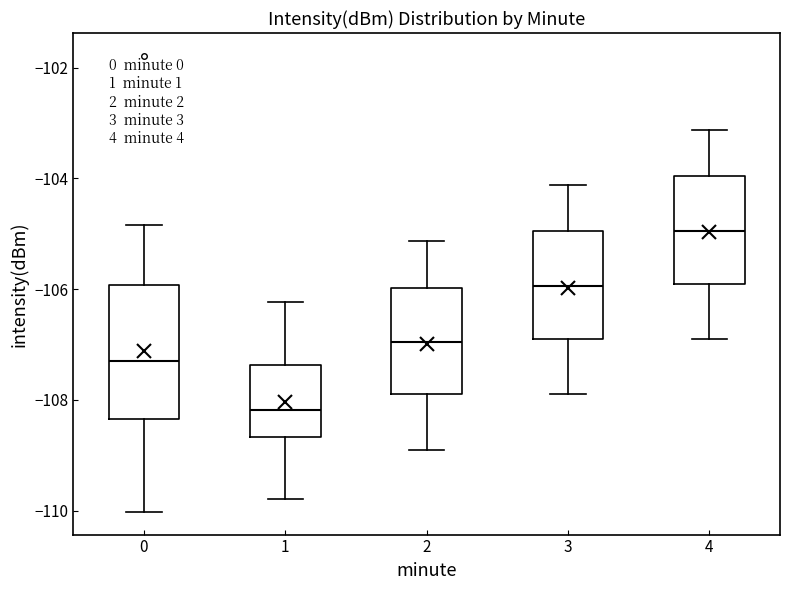

Which box is the tallest, from its lower edge to its upper edge?

0